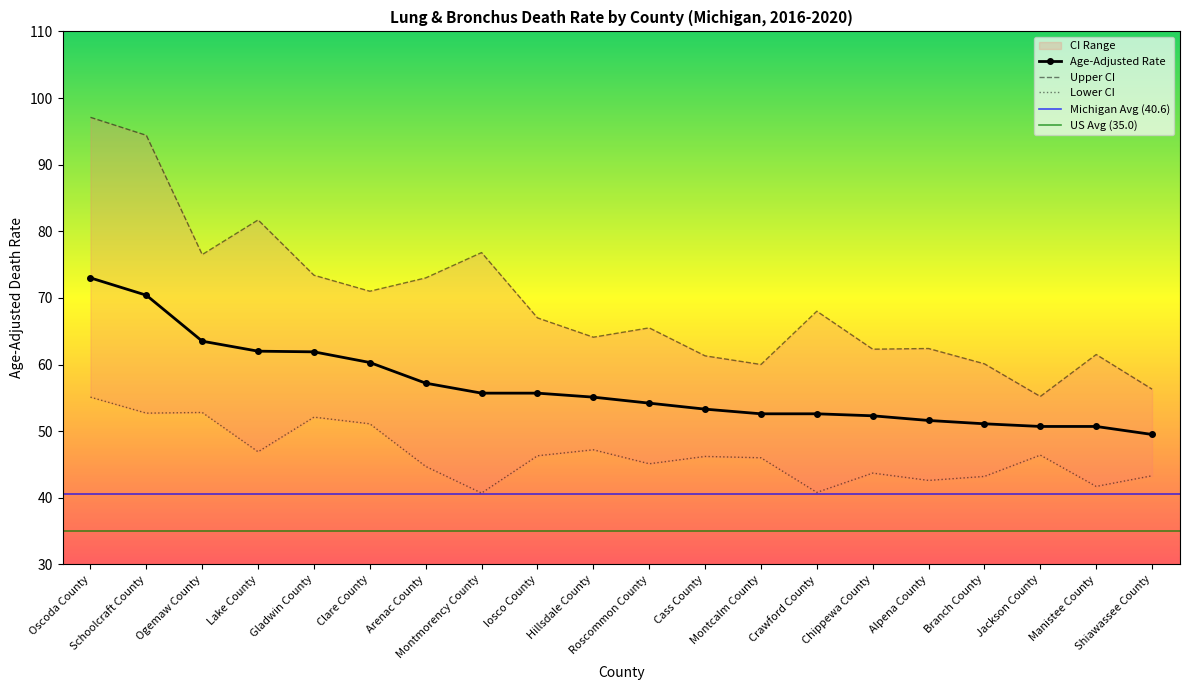

True or false: Age-Adjusted Rate and Lower CI intersect in this chart.

False